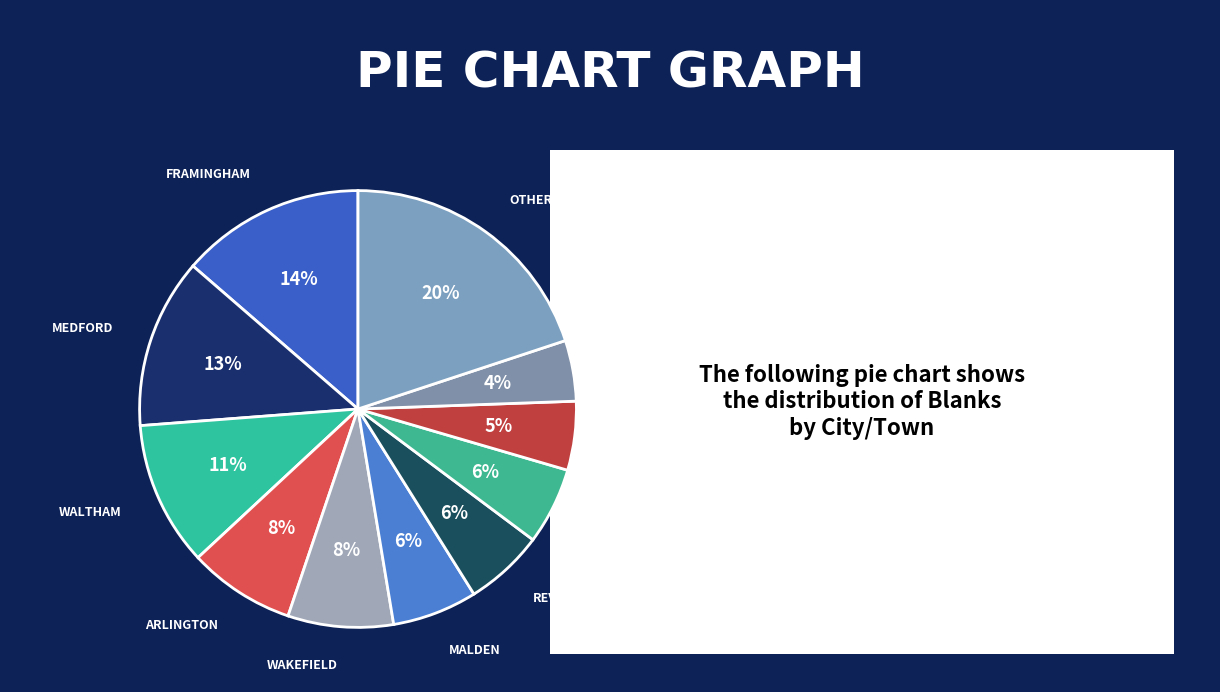

Count the number of slices in the pie.

11